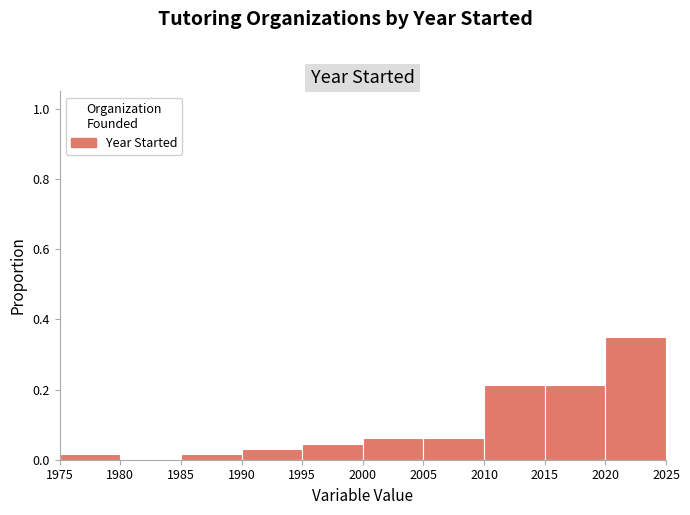

Reading left to right, transcribe this chart: for each bar, give the range it covers on the x-axis and its height. The values are not printed on the chart, so give them approximately, as read against the axis.

1975 to 1980: under 0.02
1980 to 1985: 0
1985 to 1990: under 0.02
1990 to 1995: 0.04
1995 to 2000: 0.04
2000 to 2005: 0.06
2005 to 2010: 0.06
2010 to 2015: 0.22
2015 to 2020: 0.22
2020 to 2025: 0.34